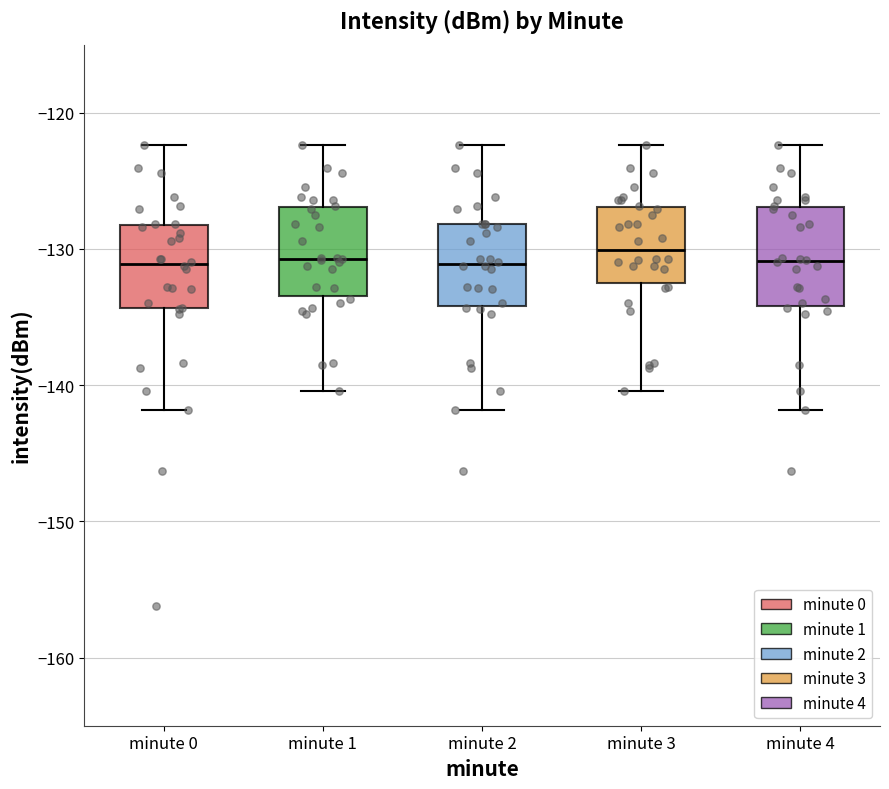

Reading left to right, transcribe this box plot: for each box, give where its median line is, the range the box spans, and where its two whiskers end, as read against the y-axis. The values are not printed on the chart, so give them approximately, as read against the axis.

minute 0: median -131, box -134 to -128, whiskers -142 to -122
minute 1: median -131, box -133 to -127, whiskers -140 to -122
minute 2: median -131, box -134 to -128, whiskers -142 to -122
minute 3: median -130, box -132 to -127, whiskers -140 to -122
minute 4: median -131, box -134 to -127, whiskers -142 to -122